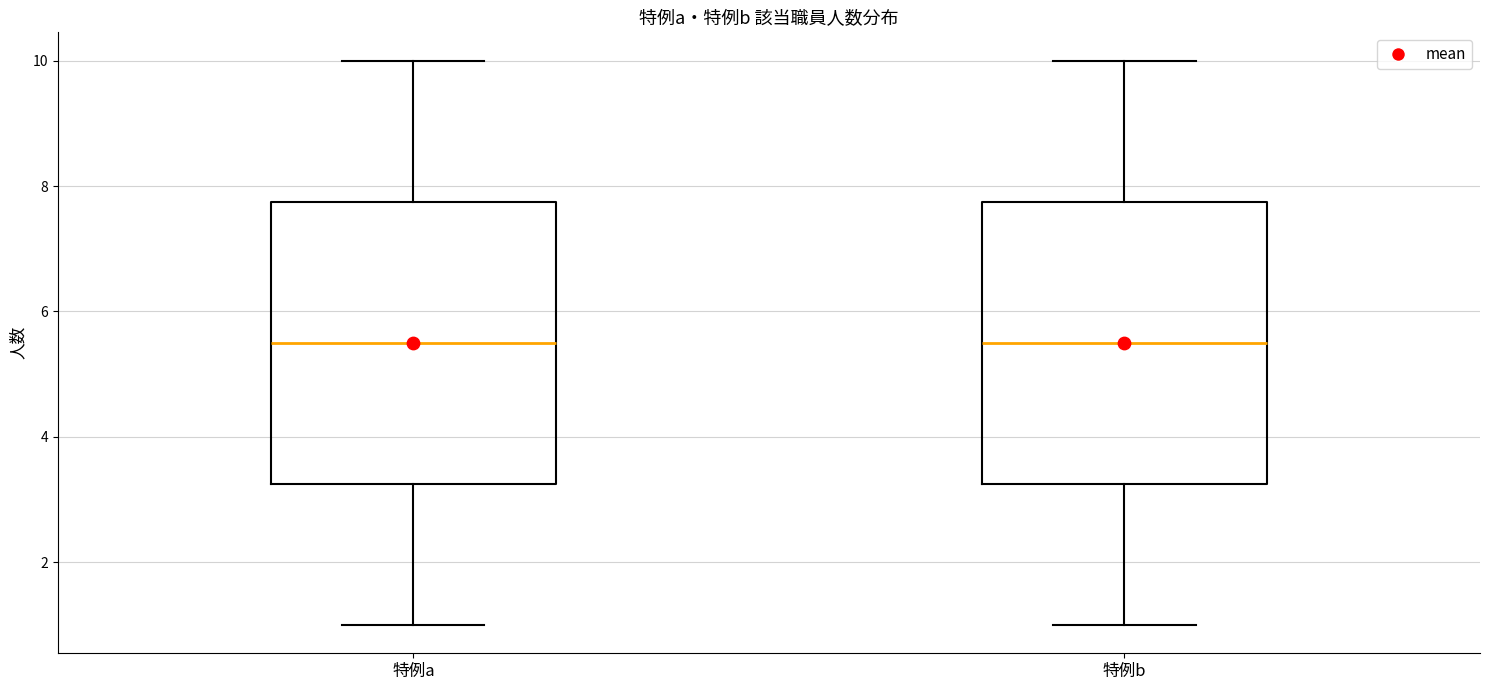

Reading left to right, read every box against the y-axis: the position of its median line, the range the box covers, and the ends of its whiskers. The values are not printed on the chart, so give them approximately, as read against the axis.

特例a: median 5.6, box 3.2 to 7.8, whiskers 1.0 to 10.0
特例b: median 5.6, box 3.2 to 7.8, whiskers 1.0 to 10.0